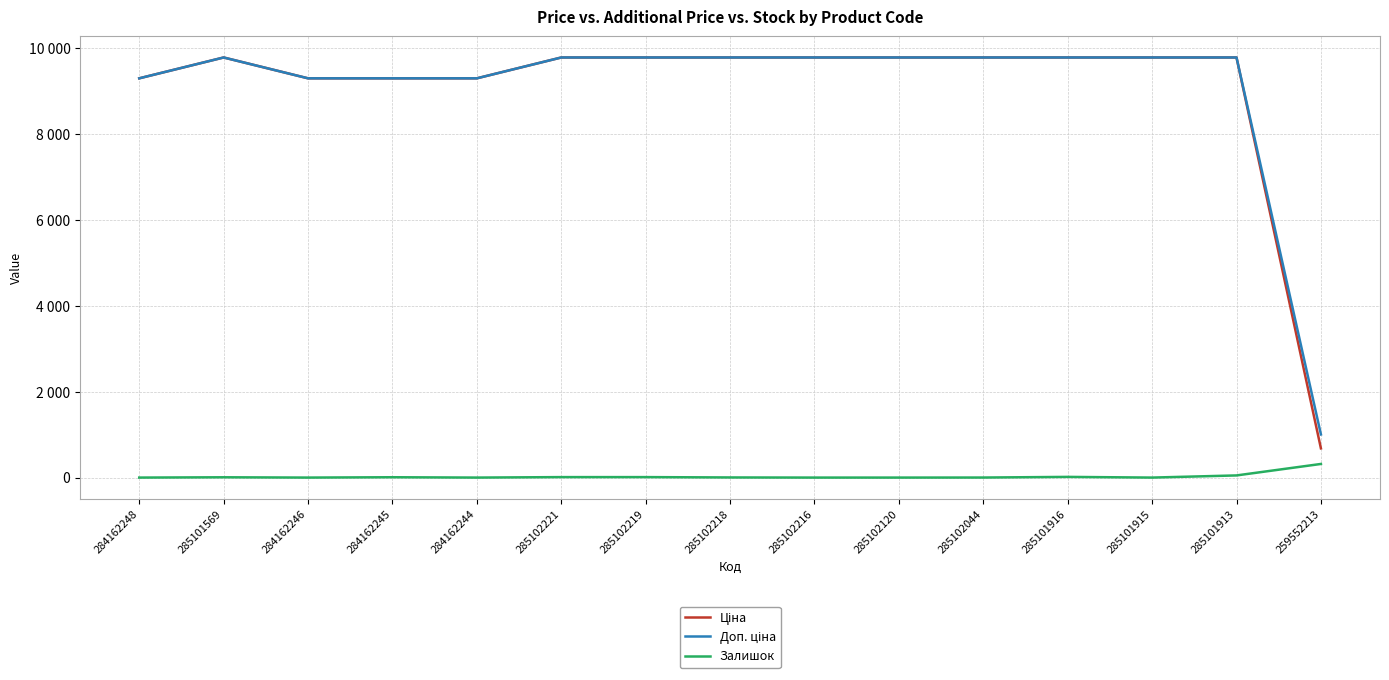

Is the value of Залишок at 285102221 greater than the value of Ціна at 284162248?

No